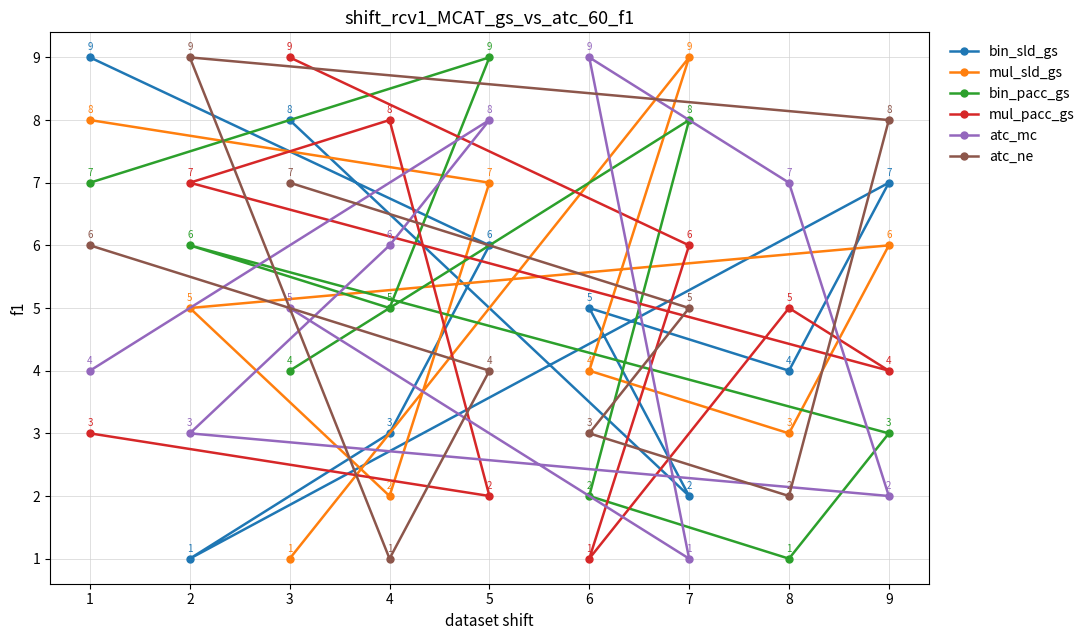

Rank the categories by atc_ne value from lowest to highest.

4, 8, 6, 5, 7, 1, 3, 9, 2